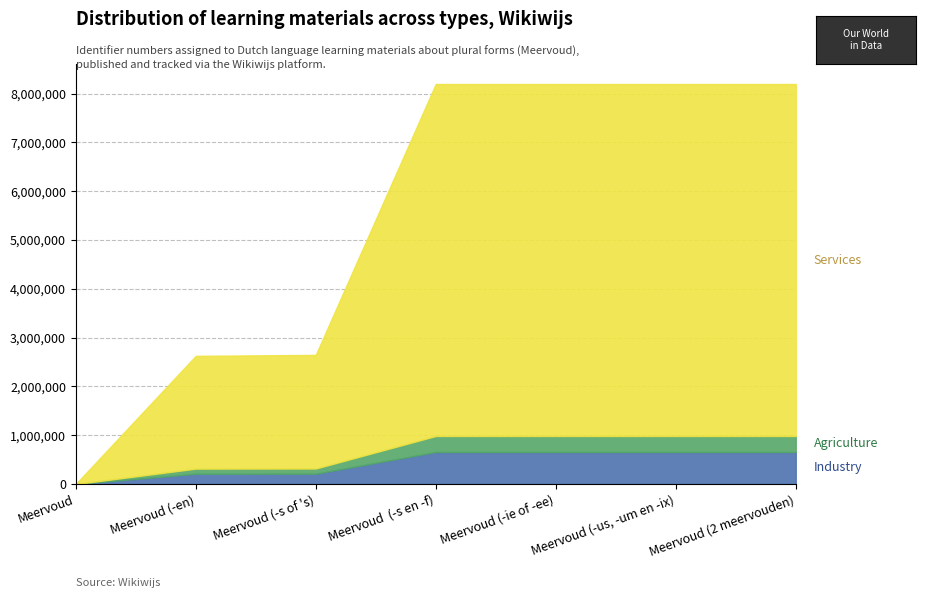

How many lines are shown in the chart?

3